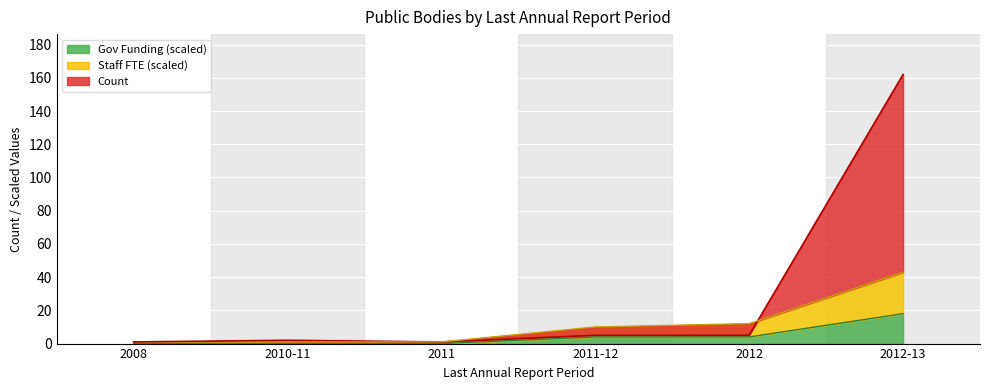

The value of Count at 2009 is 1.4. True or false?

False